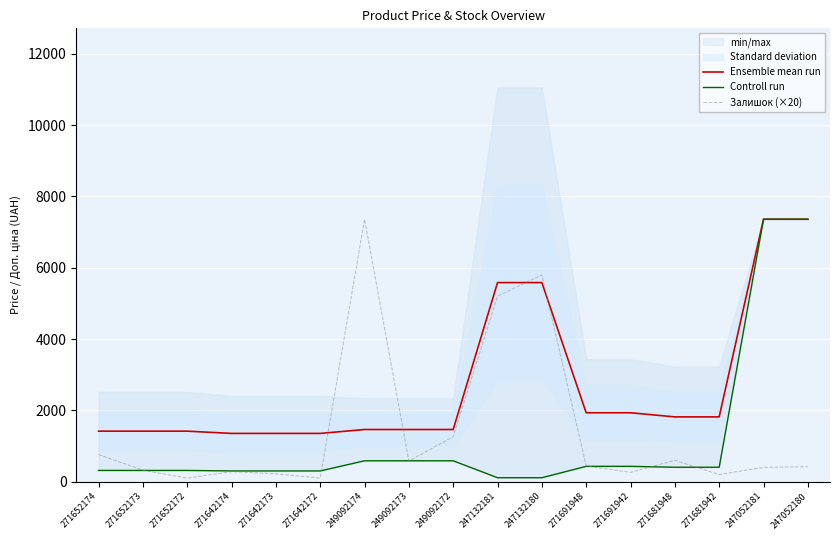

Which category has the lowest value across all series?

271652172